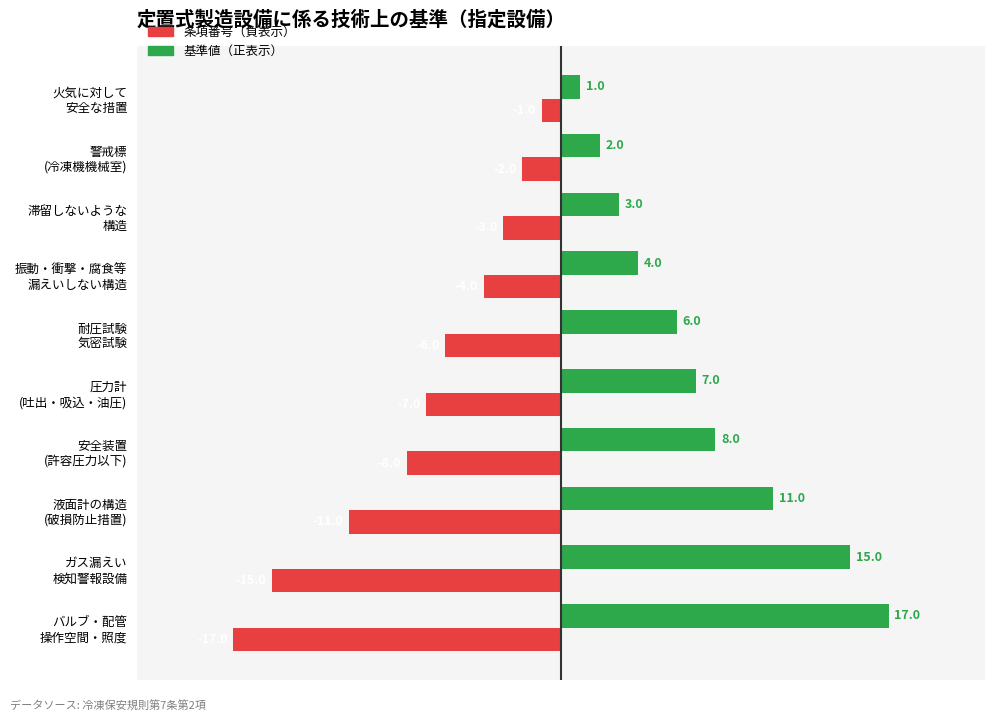

List the series in order of their overall mean, highest first.

基準値（正表示）, 条項番号（負表示）